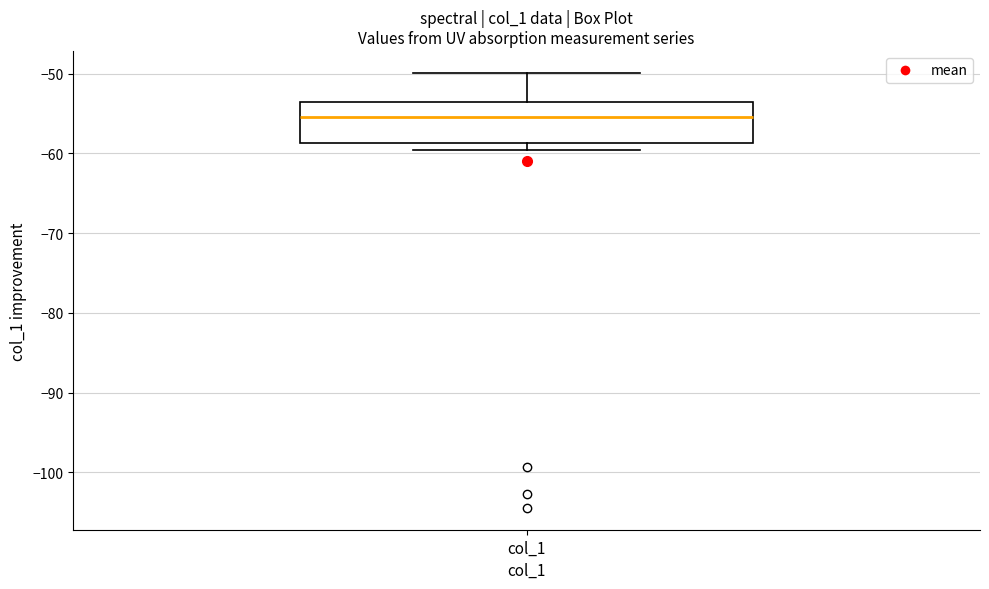

Read this box plot against the y-axis: the position of the median line, the range covered by the box, and the ends of both whiskers. The values are not printed on the chart, so give them approximately, as read against the axis.

median -55, box -59 to -54, whiskers -60 to -50